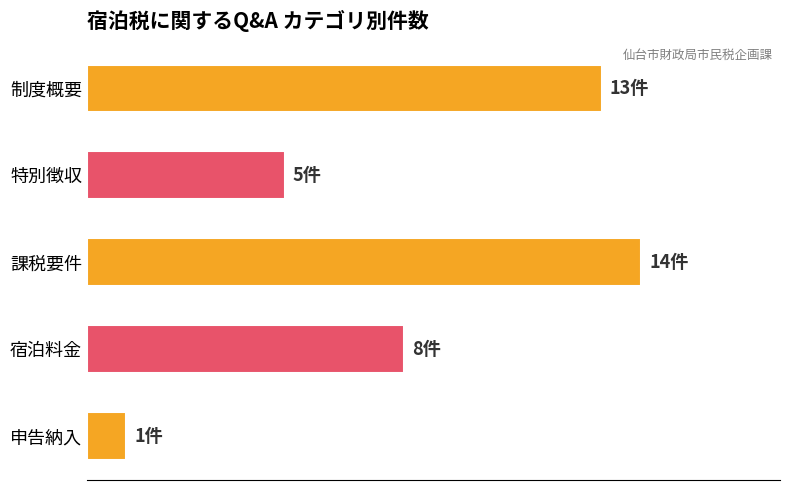

Does the chart contain stacked bars?

No